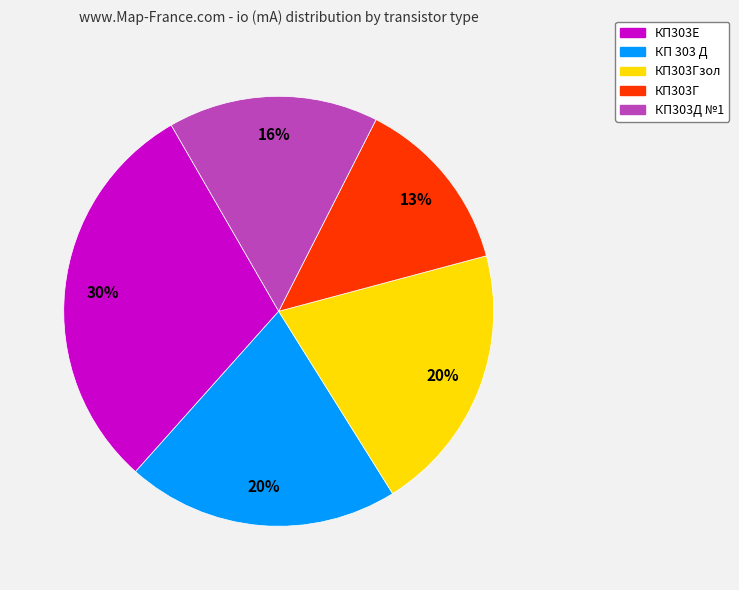

How many segments does this pie chart have?

5